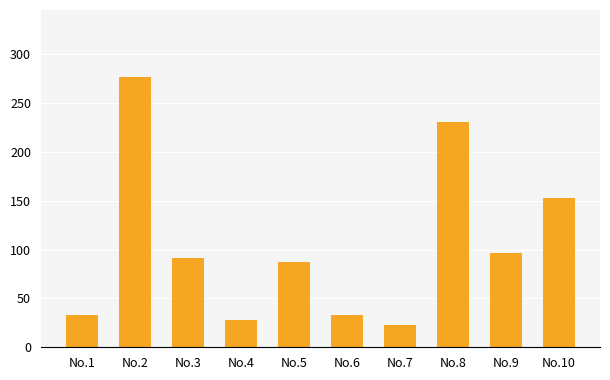

How many bars are there in total?

10